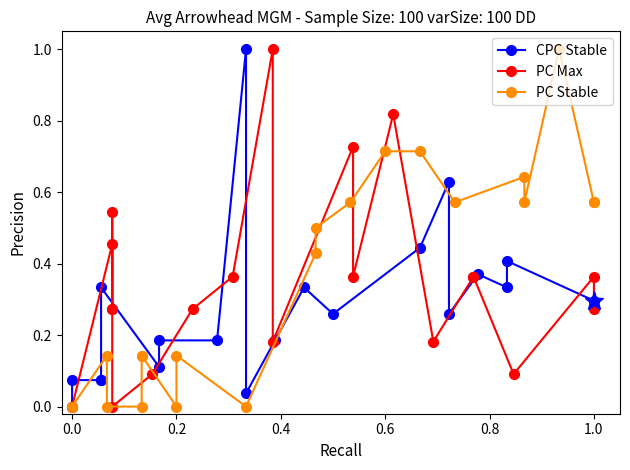

What is the difference between the maximum and minimum values in the CPC Stable series?

1.0